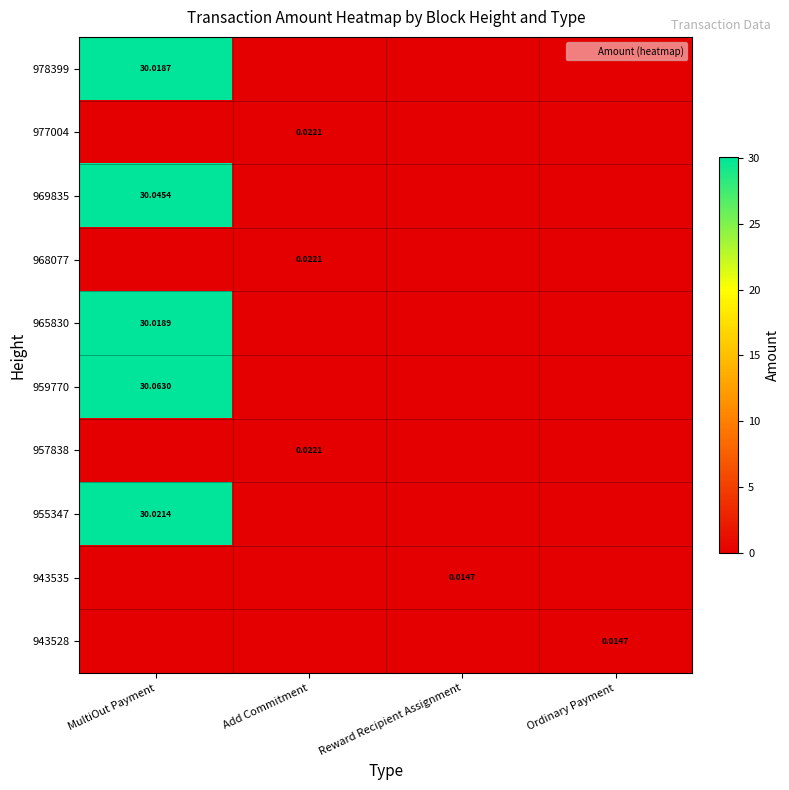

Between Ordinary Payment and MultiOut Payment, which is larger?

MultiOut Payment